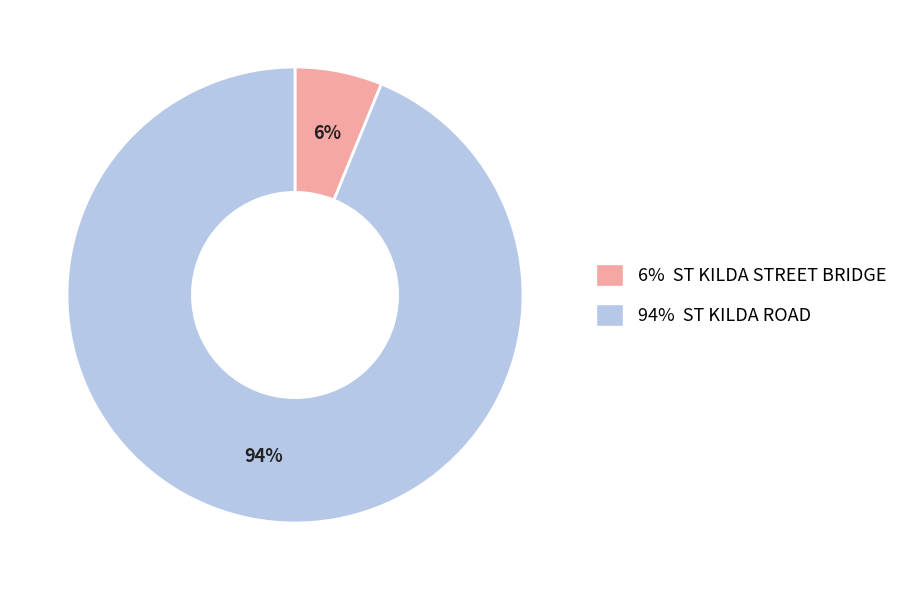

Count the number of slices in the pie.

2